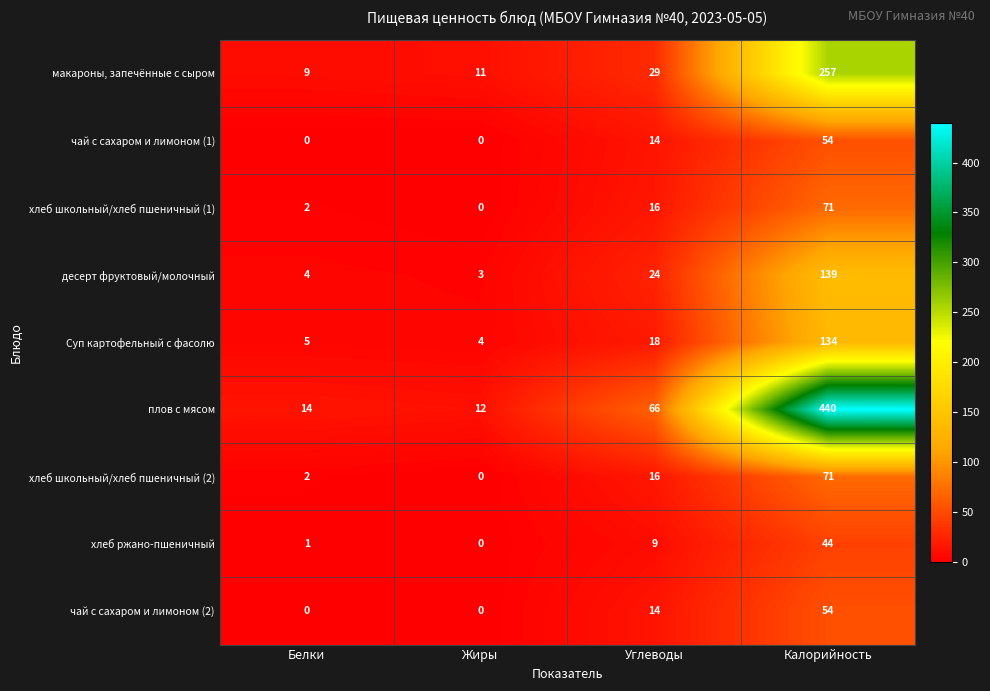

What is the total value across all series at Калорийность?

1264